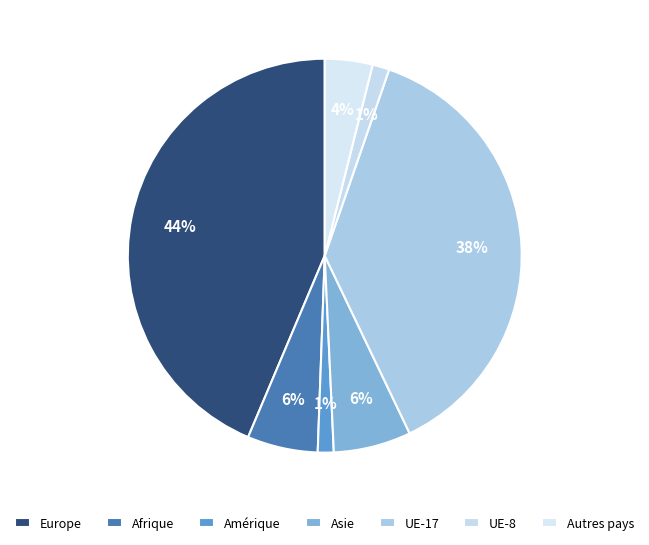

What is the ratio of the value at UE-8 to the value at Asie?

0.2